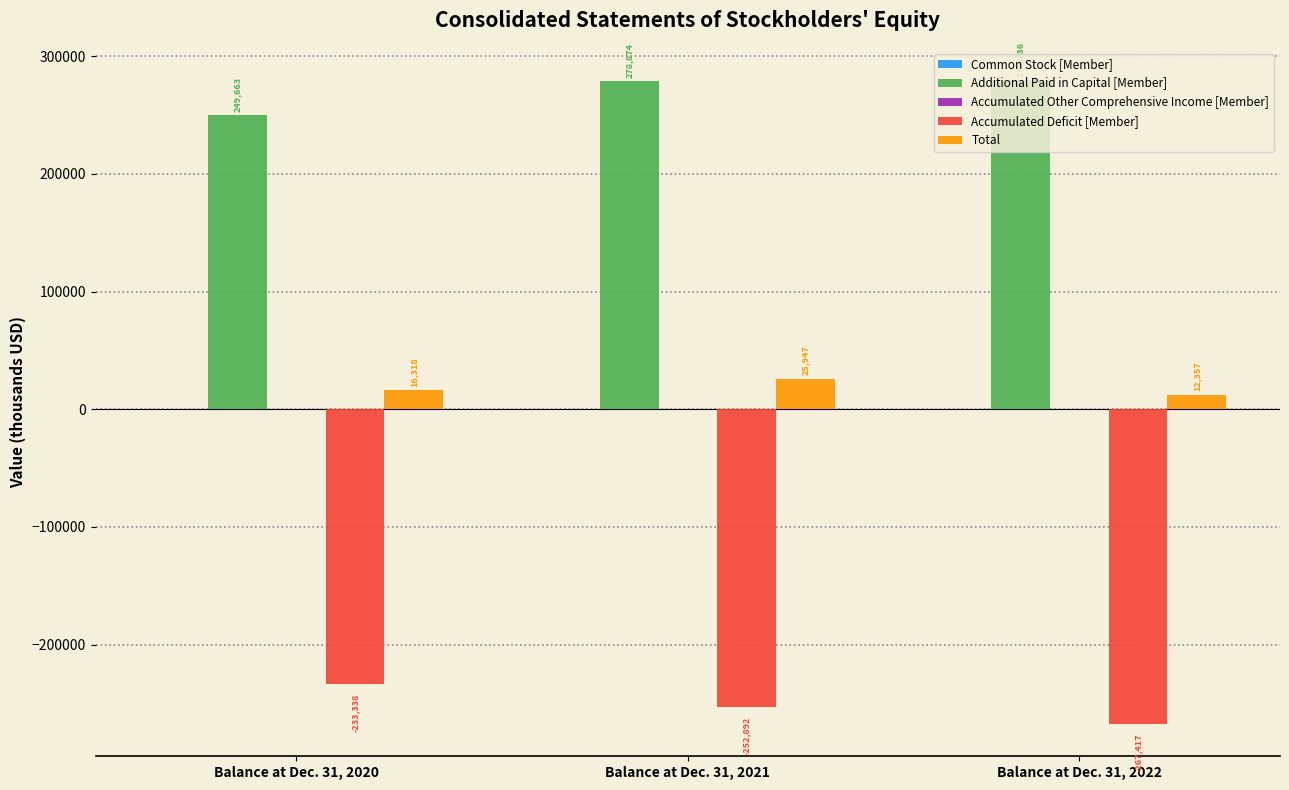

How many categories are shown in the chart?

3